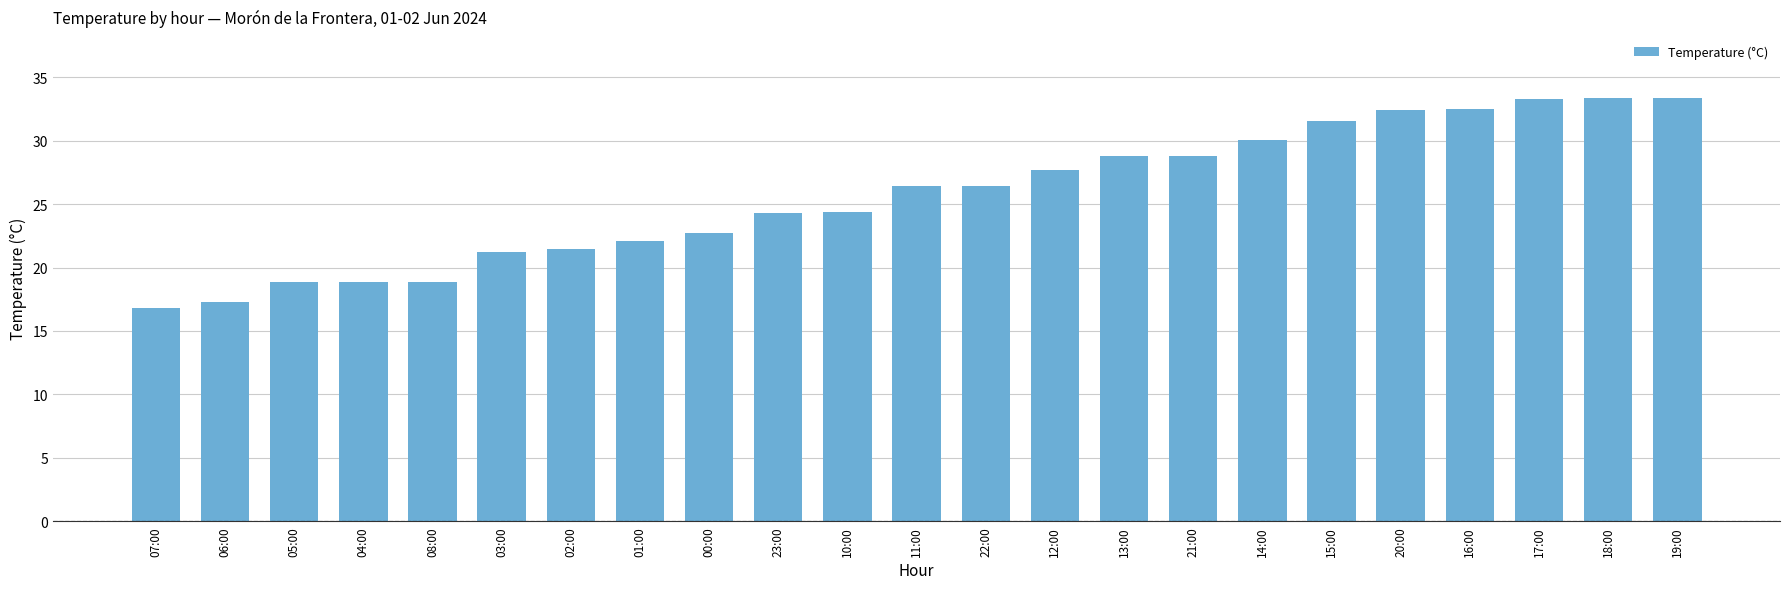

What is the change in value from 03:00 to 02:00?

+0.3